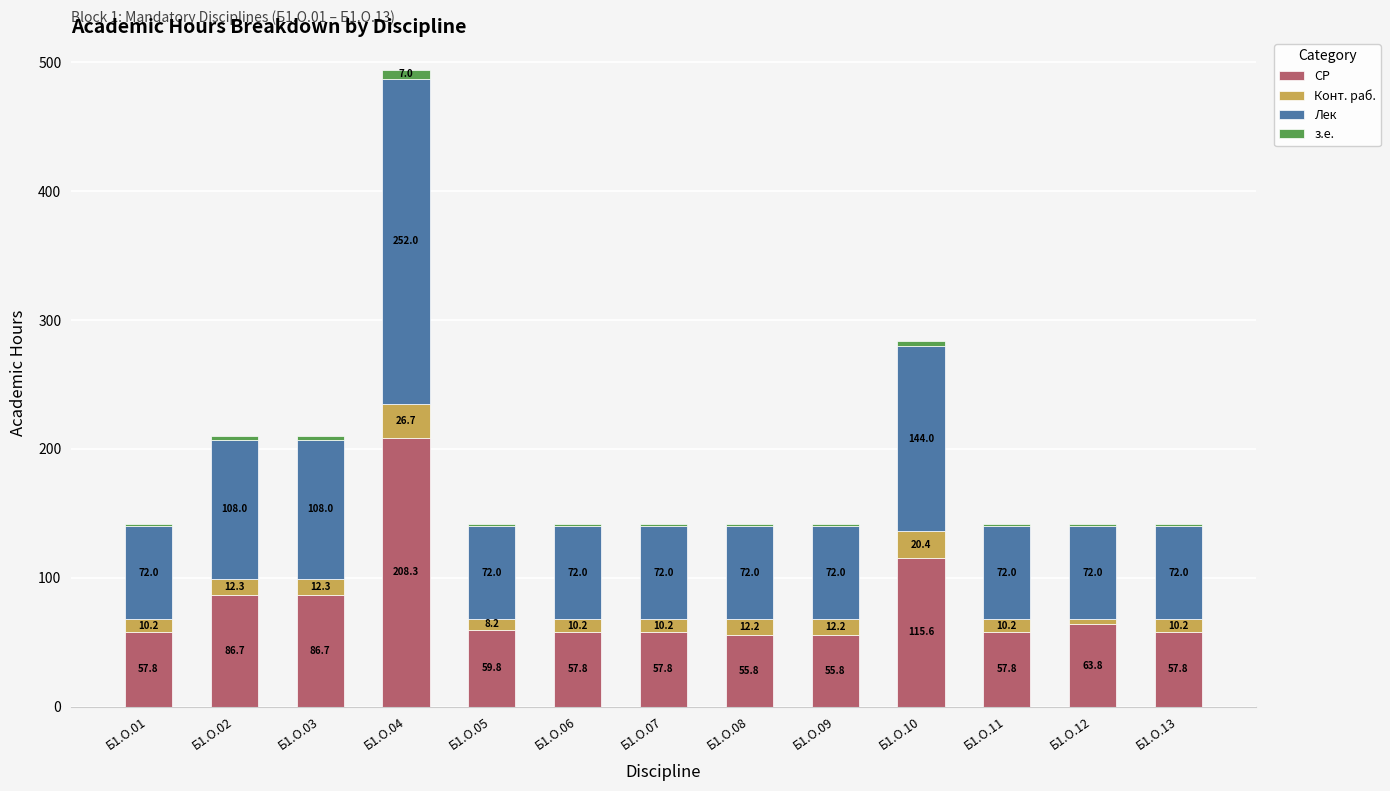

At which category is the sum across all series the highest?

Б1.О.04